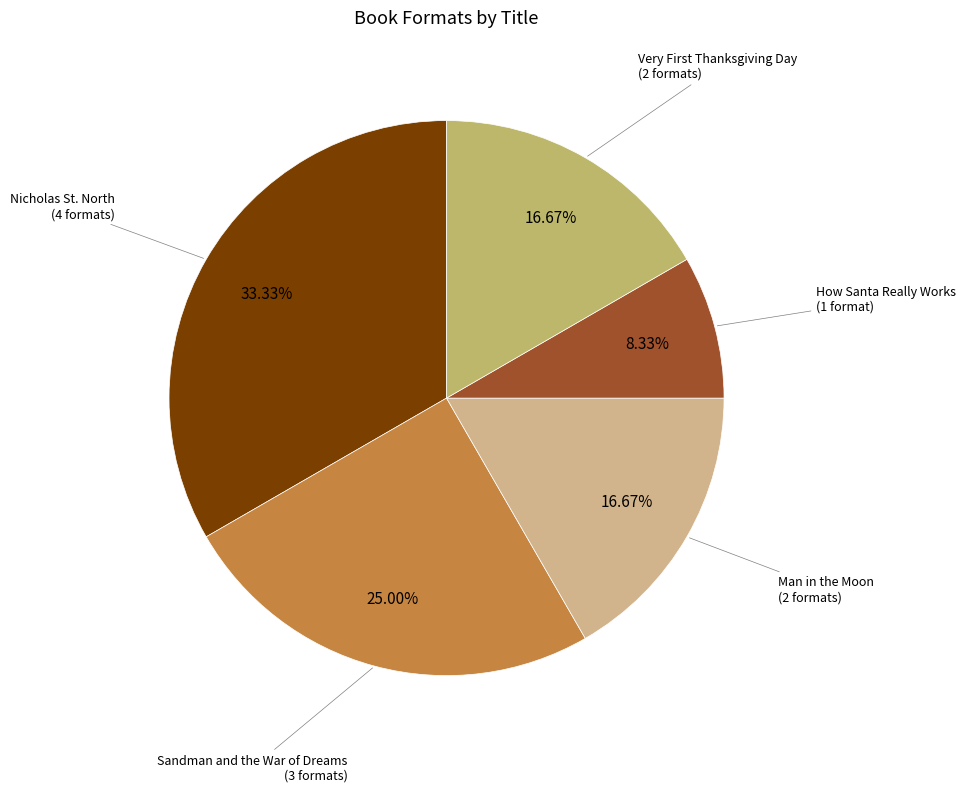

Which category has the biggest portion of the pie?

Nicholas St. North
(eBook, Audio, Hardcover, Paperback)